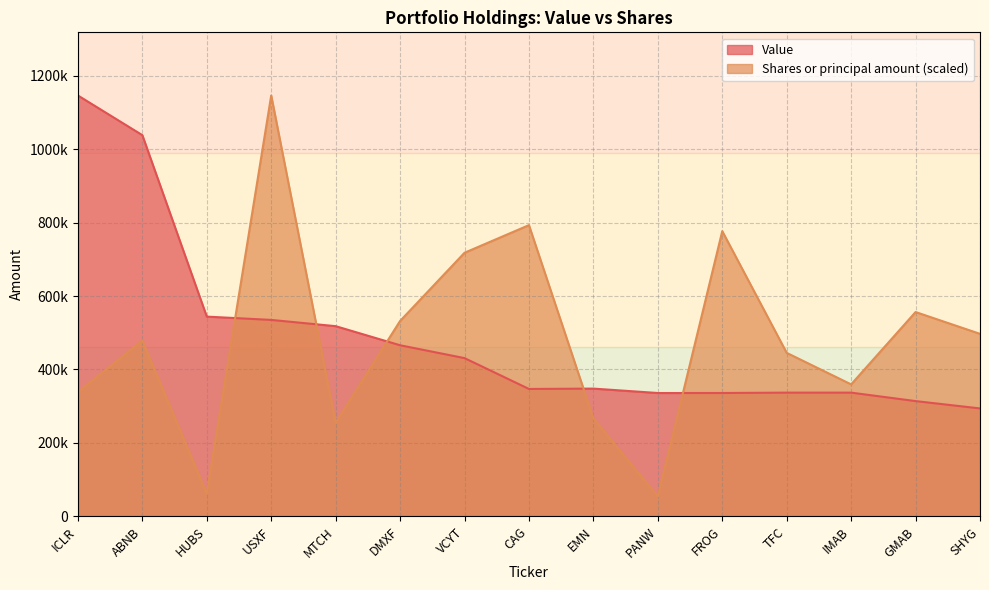

Reading right to left, list all the values displayed in this chart.

Value: 294000.0	314000.0	337000.0	337000.0	336000.0	336000.0	348000.0	347000.0	431000.0	466000.0	518000.0	535000.0	544000.0	1038000.0	1146000.0
Shares or principal amount: 497079.8	556438.4	359479.3	445305.5	776692.1	54250.8	266997.6	793021.5	717797.8	532137.8	255156.8	1146000.0	62299.4	478970.4	338351.7